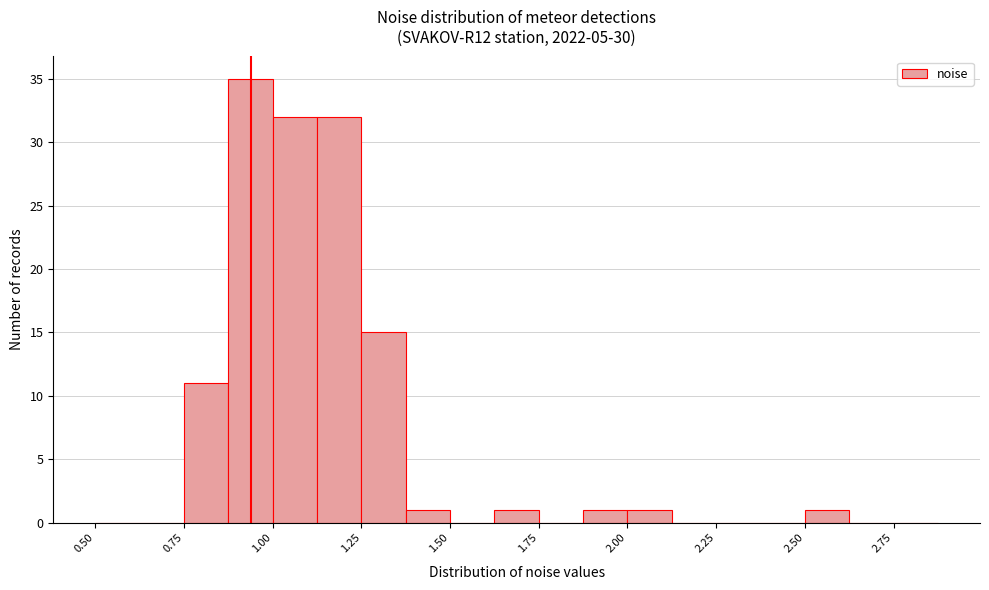

Around what value on the x-axis is the tallest bar? Give the approximate position of its centre, as read against the axis.

0.95